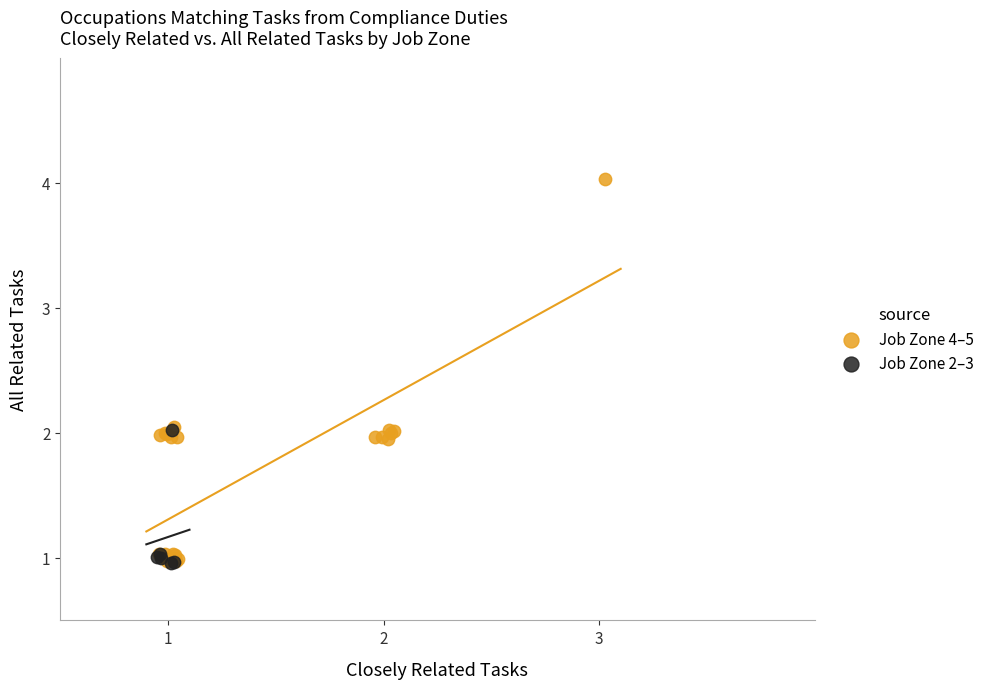

Which series has the widest spread of Y values?

Job Zone 4–5